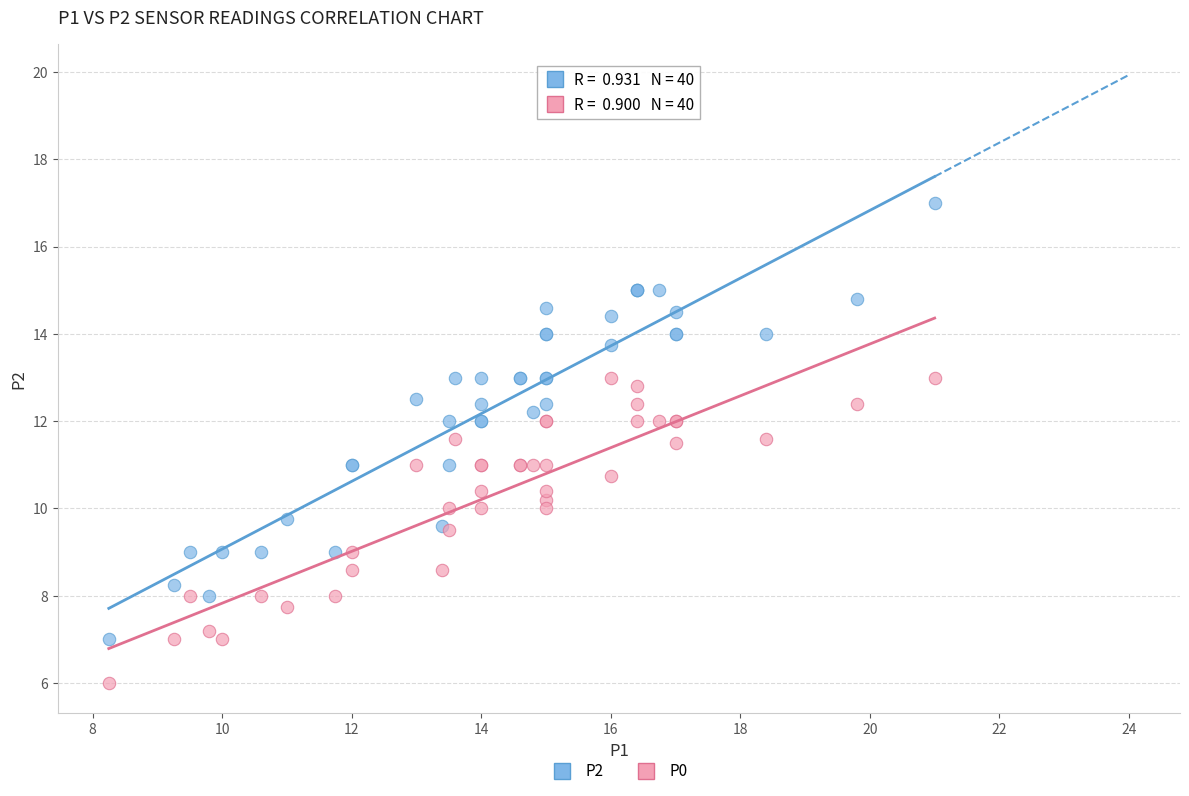

Which series reaches the minimum Y coordinate?

P0